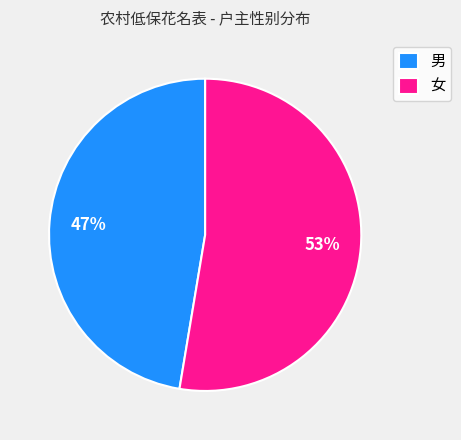

How many segments does this pie chart have?

2